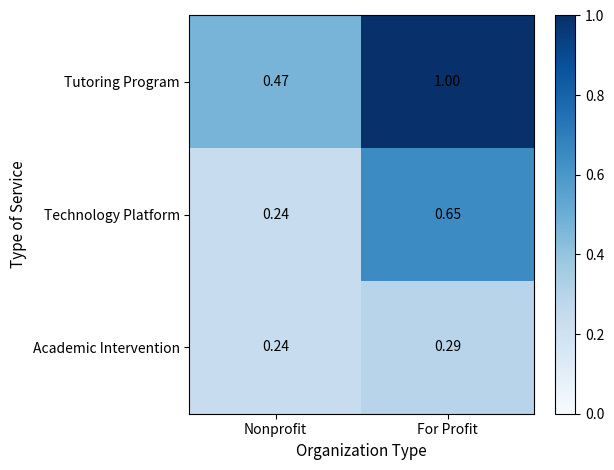

Which series has the widest spread of values?

Tutoring Program